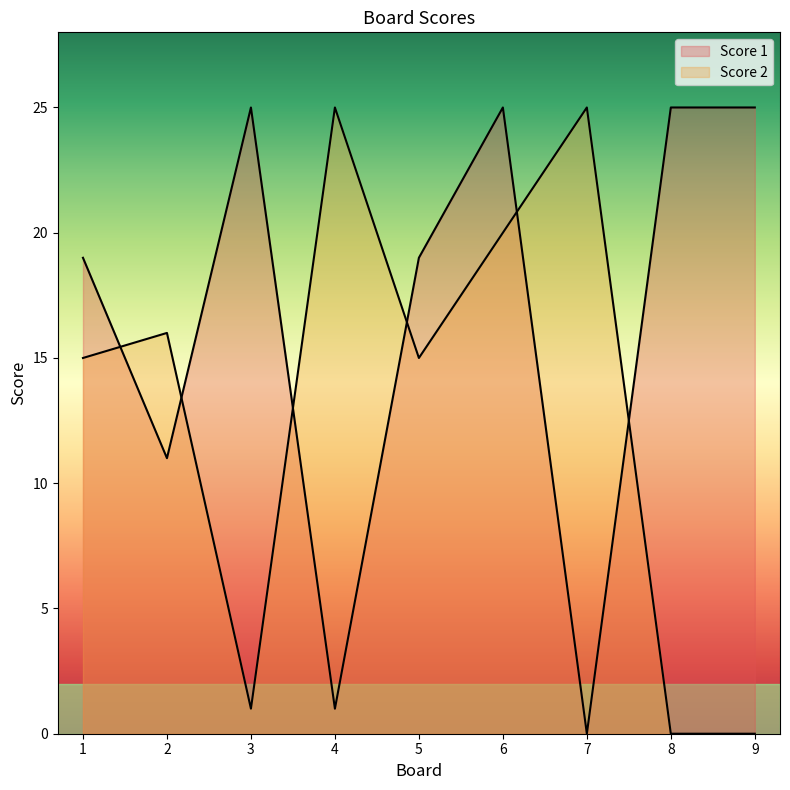

Count the Score 1 values in the range 11 to 25.

7